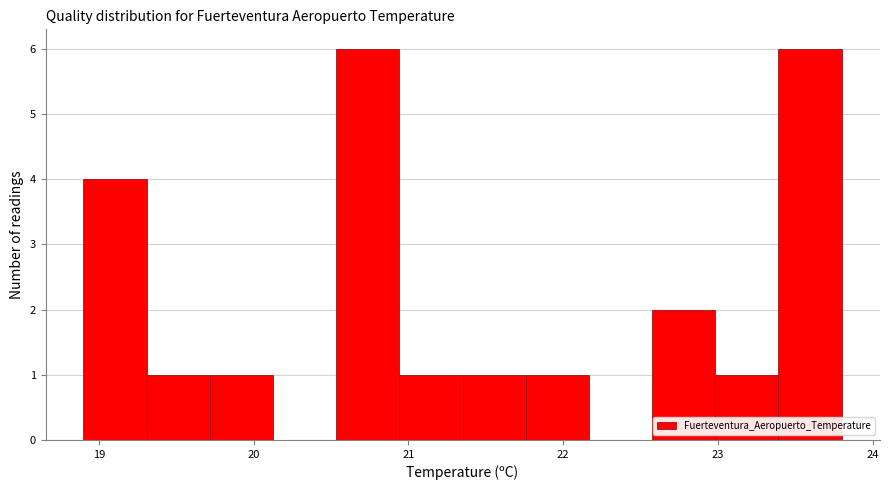

Reading left to right, list every bar in this chart as the range it spans on the x-axis followed by its height. Neither the bar edges nor the heights are printed on the chart, so give them approximately, as read against the axes.

18.9 to 19.3: 4
19.3 to 19.7: 1
19.7 to 20.1: 1
20.1 to 20.5: 0
20.5 to 20.9: 6
20.9 to 21.4: 1
21.4 to 21.8: 1
21.8 to 22.2: 1
22.2 to 22.6: 0
22.6 to 23.0: 2
23.0 to 23.4: 1
23.4 to 23.8: 6